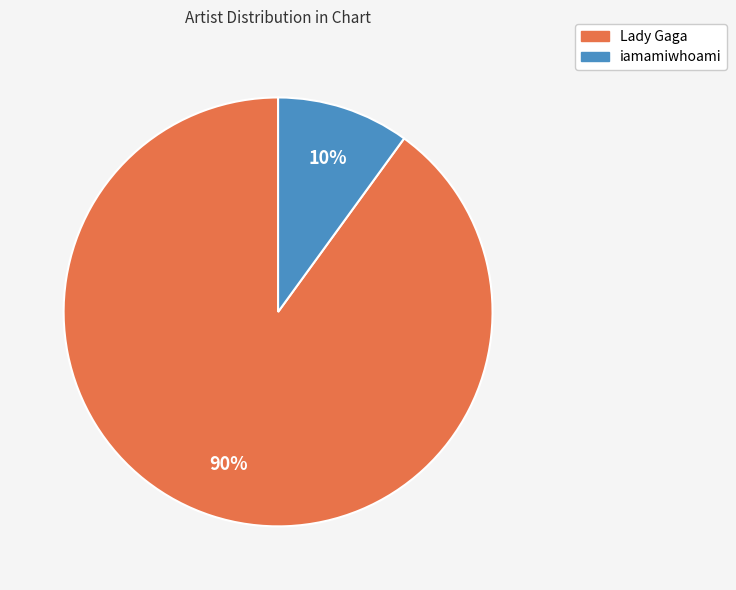

True or false: Lady Gaga accounts for 90% of the total.

True